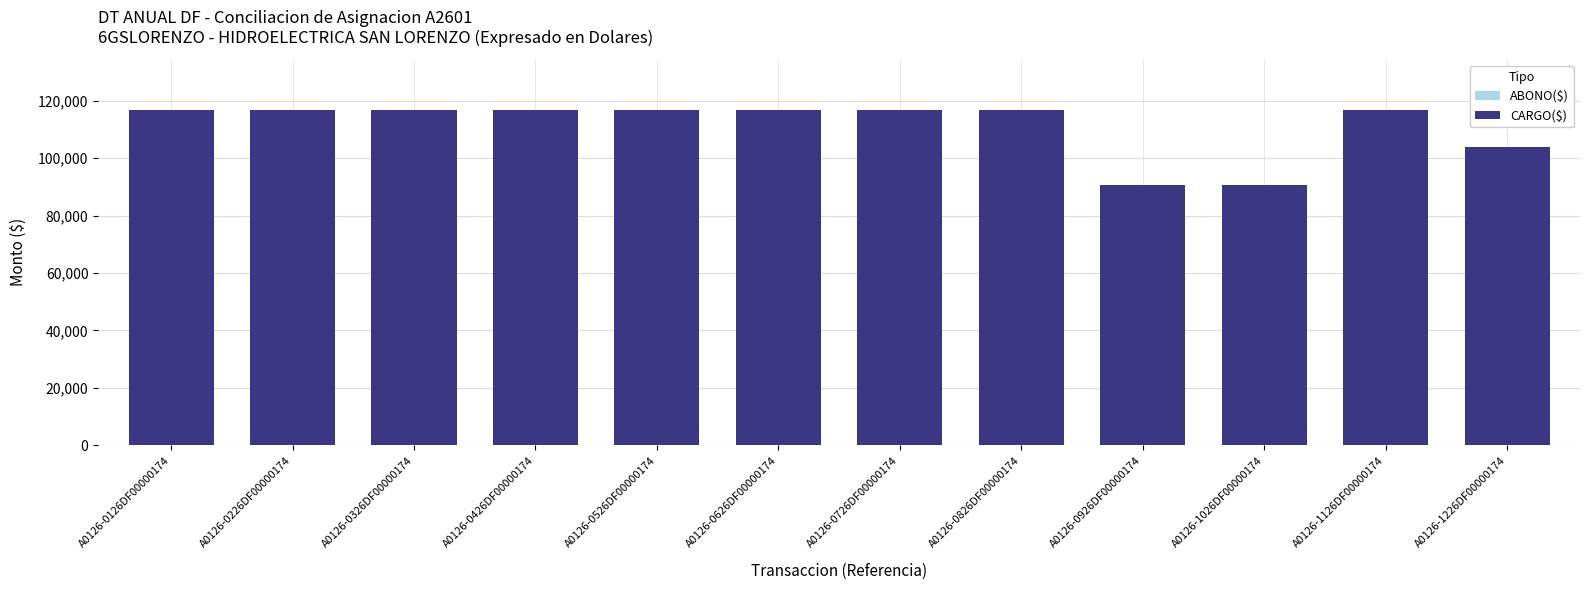

Between A0126-0926DF00000174 and A0126-0326DF00000174, which is larger?

A0126-0326DF00000174